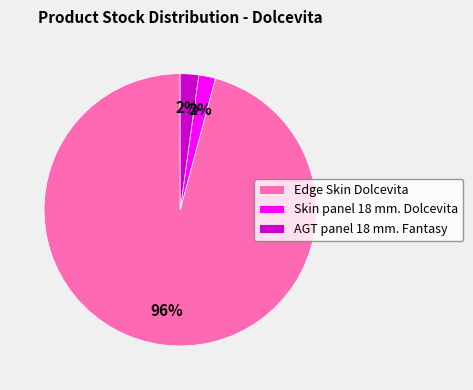

Is the sum of AGT panel 18 mm. Fantasy and Edge Skin Dolcevita greater than half?

Yes